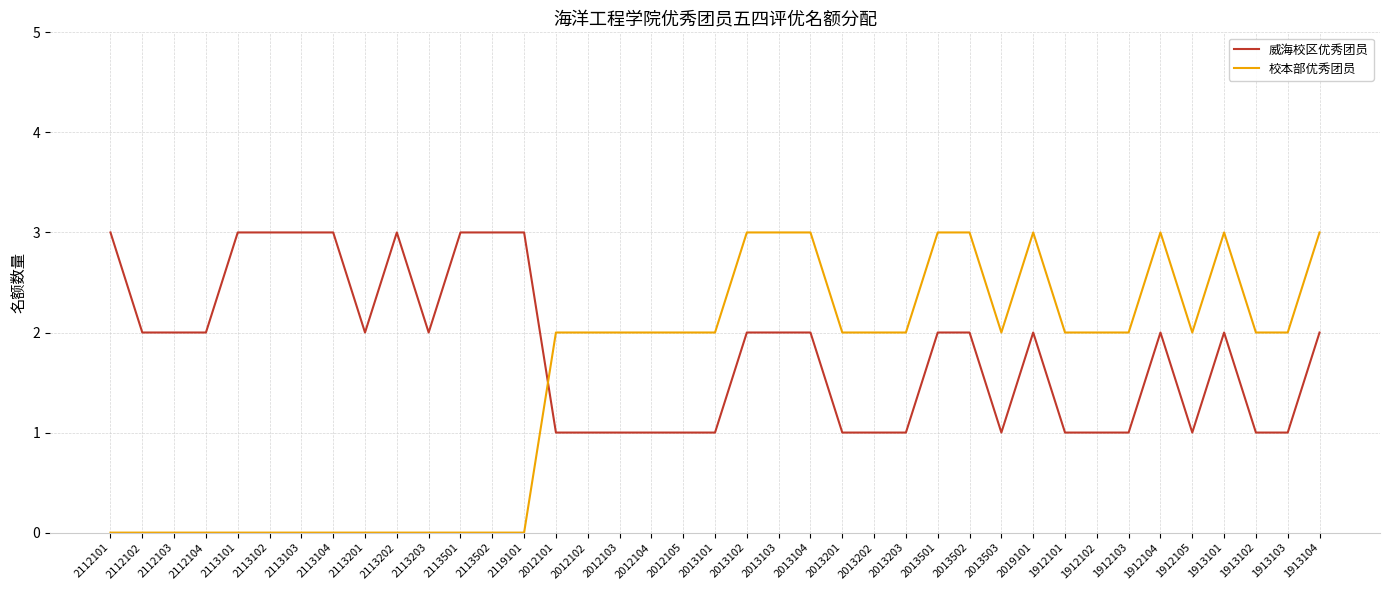

Is it true that 校本部优秀团员 equals 0 at 2112103?

True